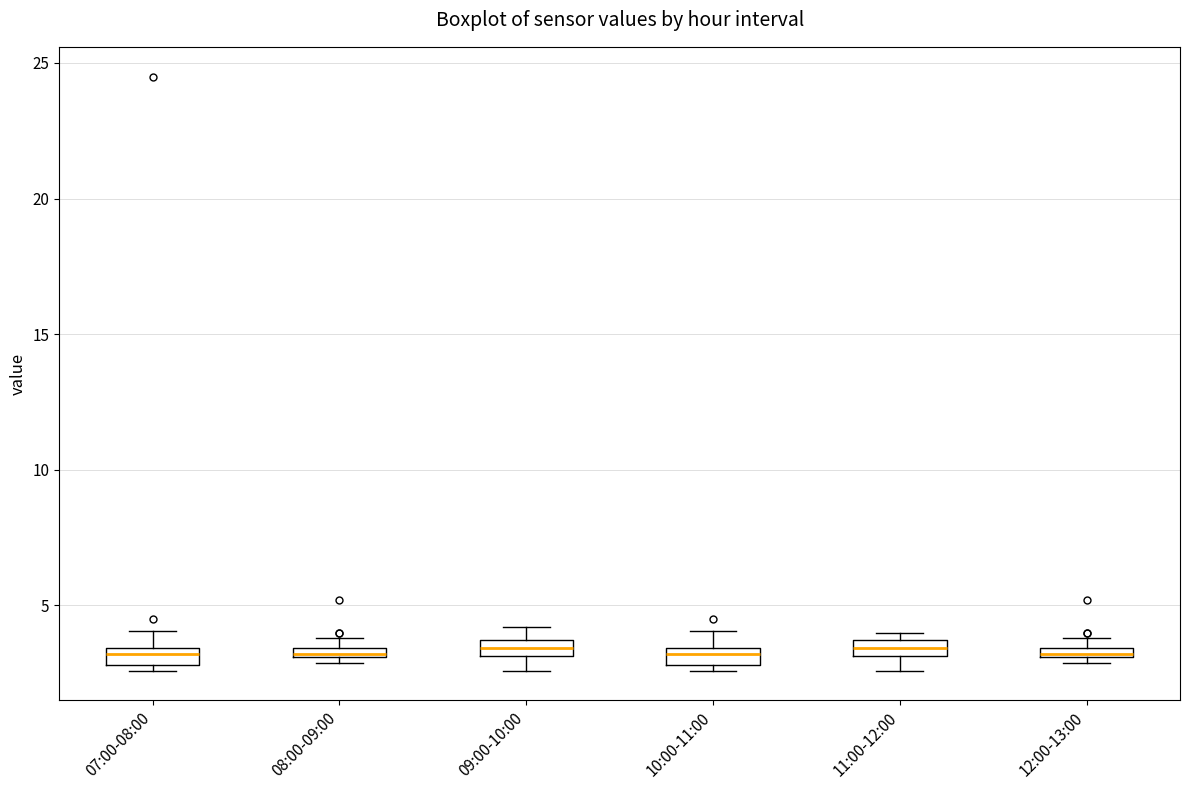

Where is the upper edge of the box for 07:00-08:00 on the y-axis? The values are not printed on the chart, so give them approximately, as read against the axis.

3.5